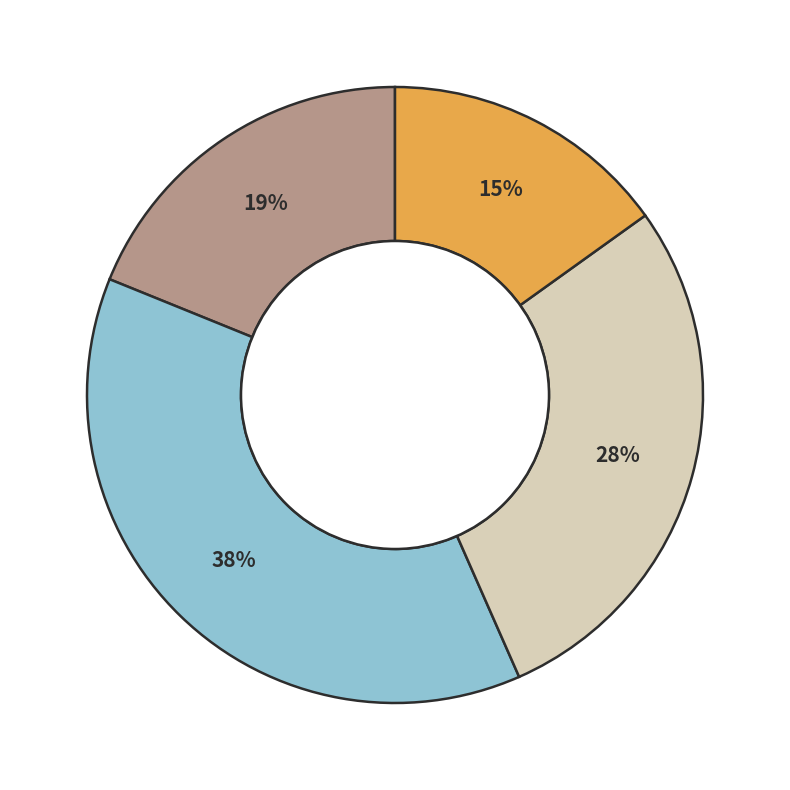

Is there a majority slice in this chart?

No